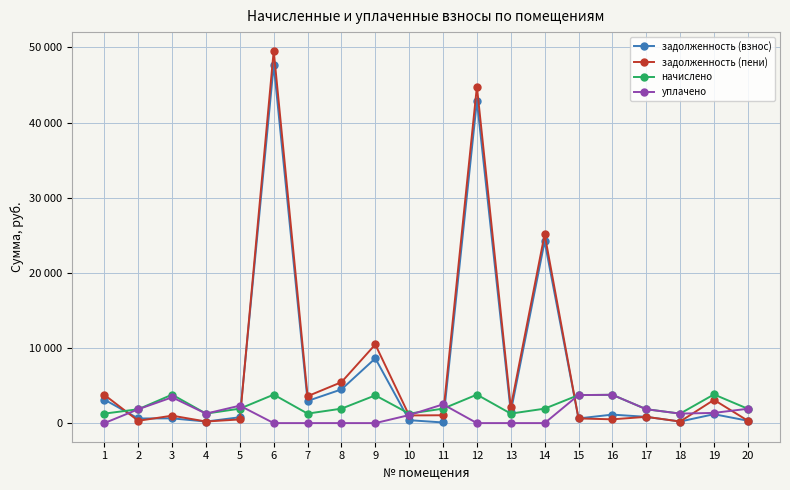

Is this an area chart (filled region under the line)?

No